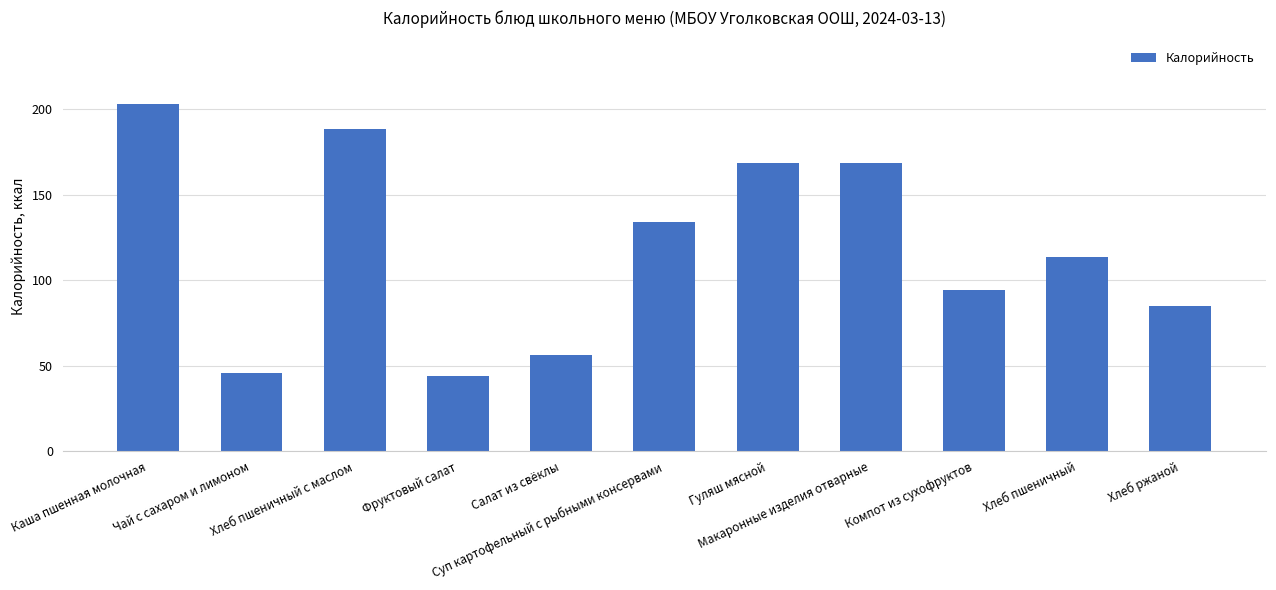

What is the sum of all values?

1300.3